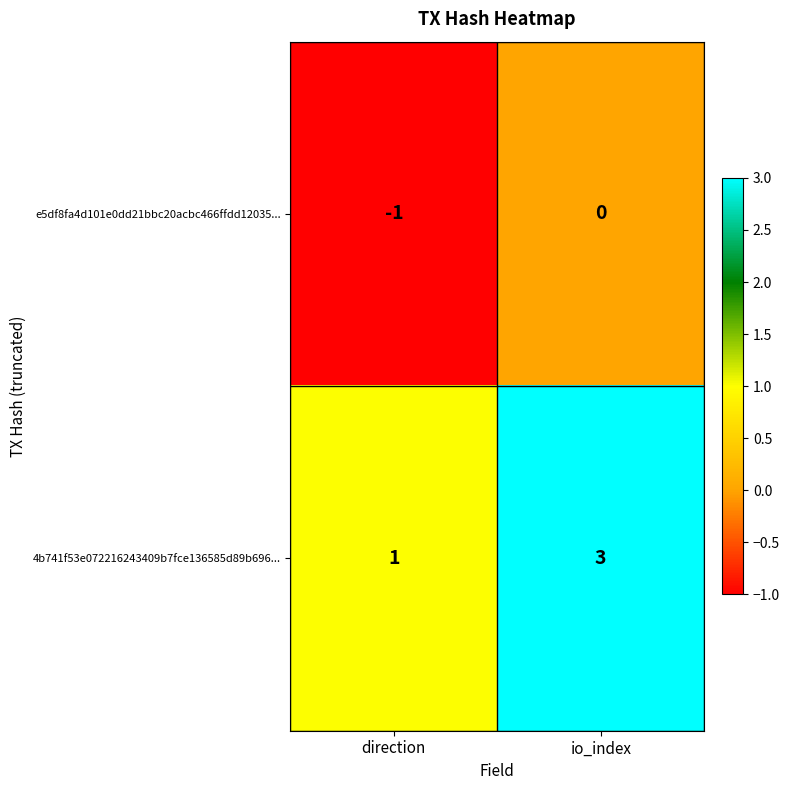

At which label is 4b741f53e072216243409b7fce136585d89b696... closest to 2?

direction